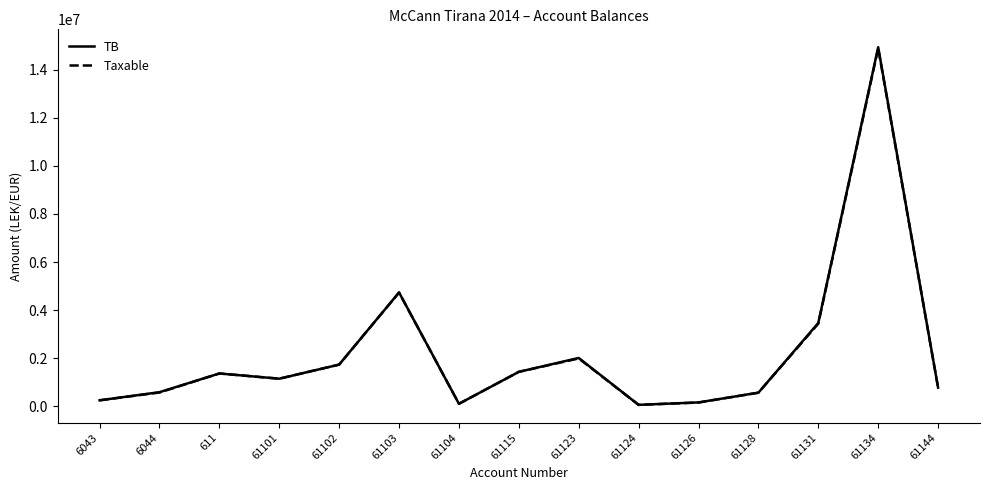

Where is the first local minimum for TB?

61101